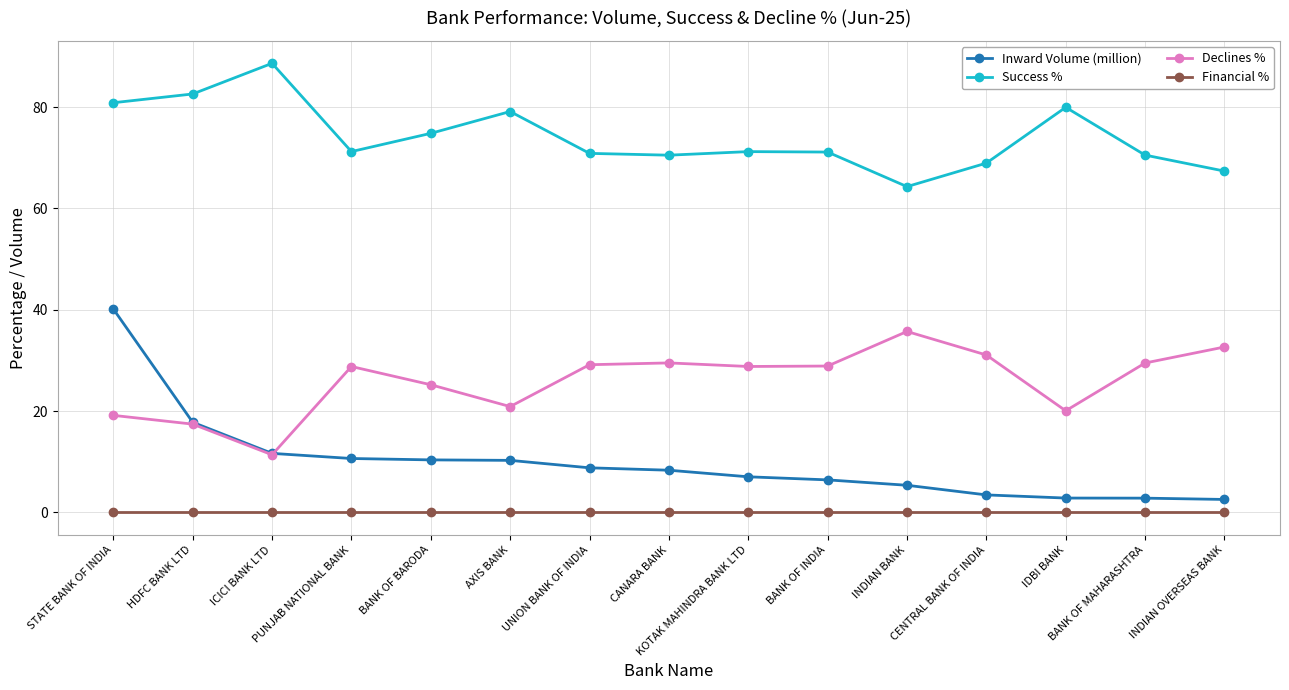

At how many categories does at least one series exceed 14?

15